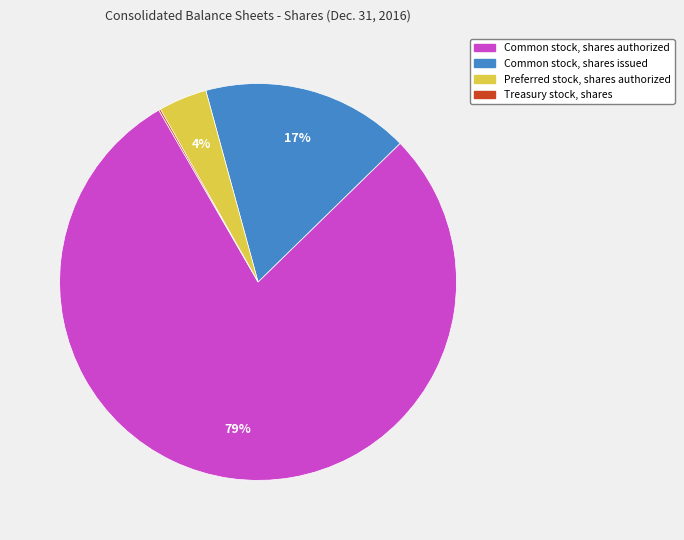

To the nearest percent, what is the combined percentage of Common stock, shares issued and Preferred stock, shares authorized?

21%